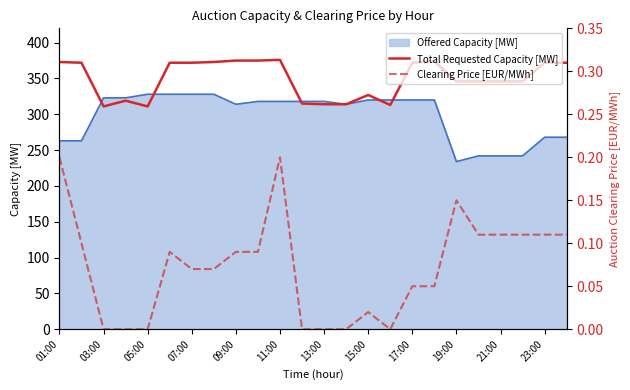

Does the chart display data point markers on the line(s)?

No